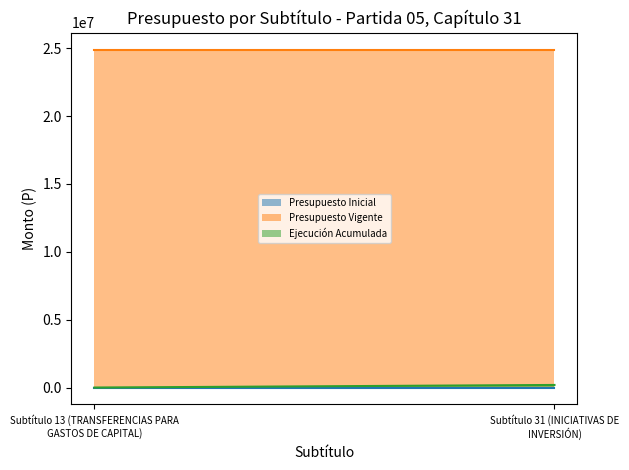

Is the value of Presupuesto Inicial at Subtítulo 13 (TRANSFERENCIAS PARA GASTOS DE CAPITAL) greater than the value of Presupuesto Vigente at Subtítulo 31 (INICIATIVAS DE INVERSIÓN)?

No